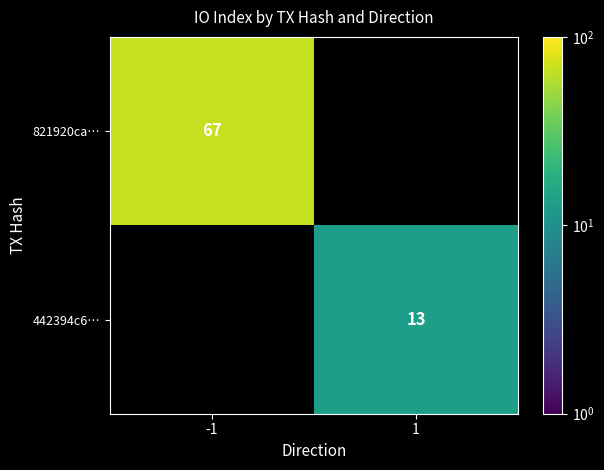

The value of 442394c6… at 1 is 5. True or false?

False